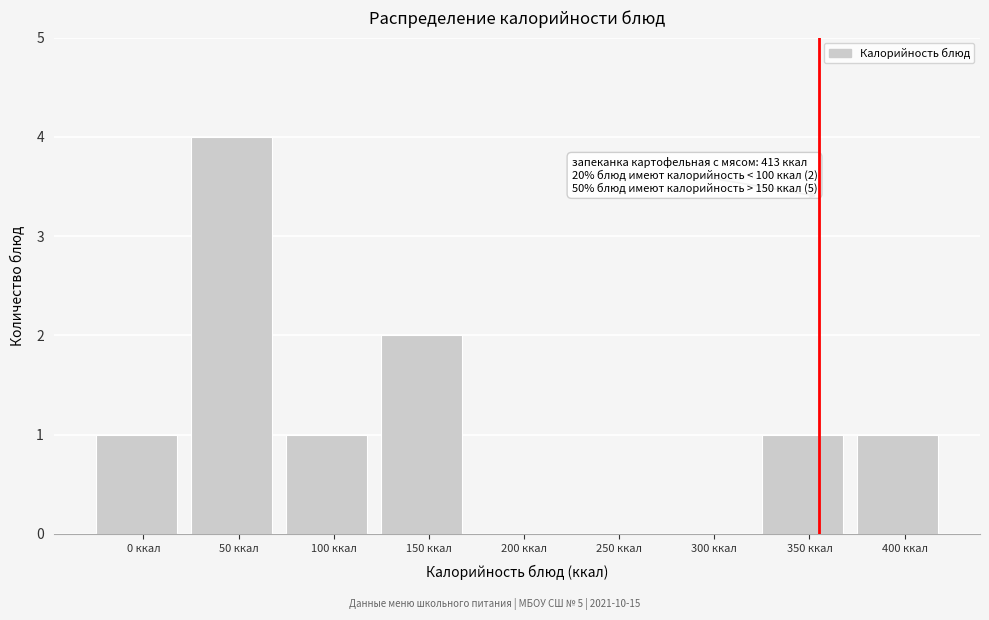

Reading right to left, transcribe all the data shown in this chart.

400 ккал=1	350 ккал=1	300 ккал=0	250 ккал=0	200 ккал=0	150 ккал=2	100 ккал=1	50 ккал=4	0 ккал=1